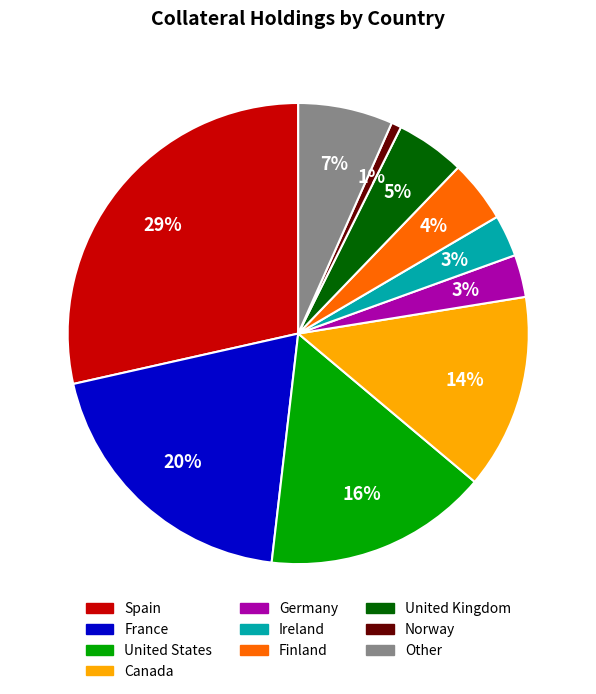

Is the sum of Finland and Spain greater than half?

No